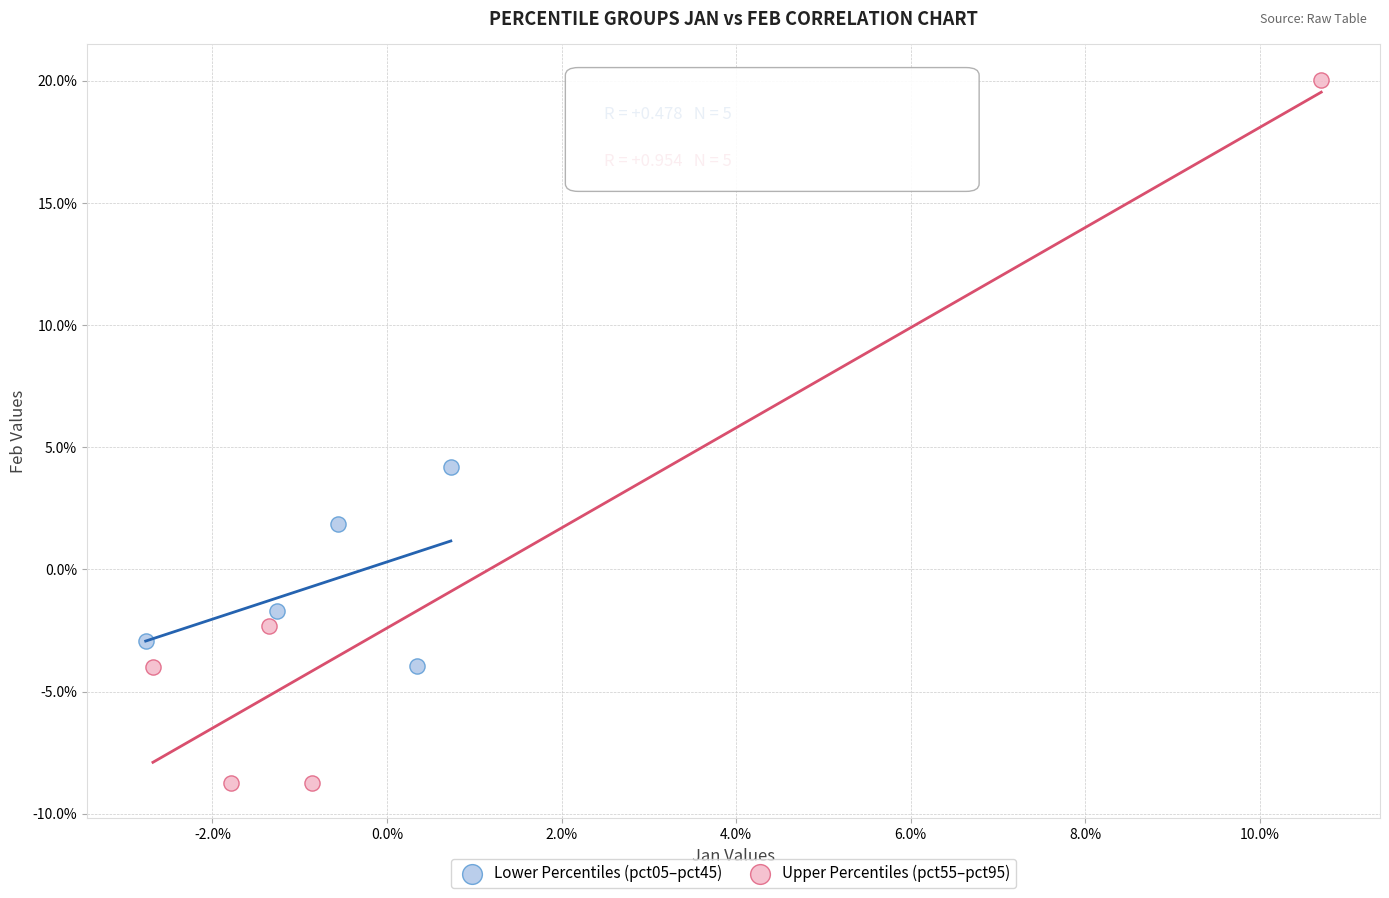

What are all the series names shown in the legend?

Lower Percentiles (pct05–pct45), Upper Percentiles (pct55–pct95)